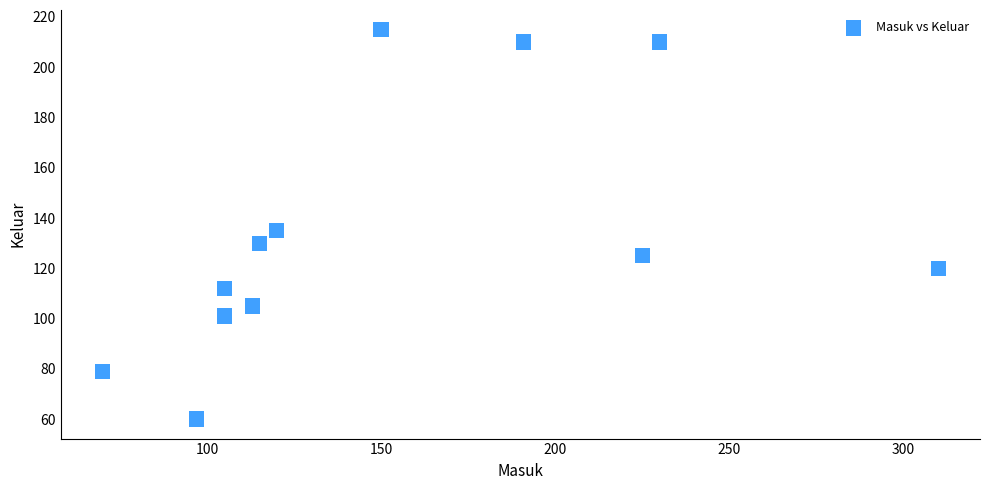

What is the range of X values (max minus min)?

240